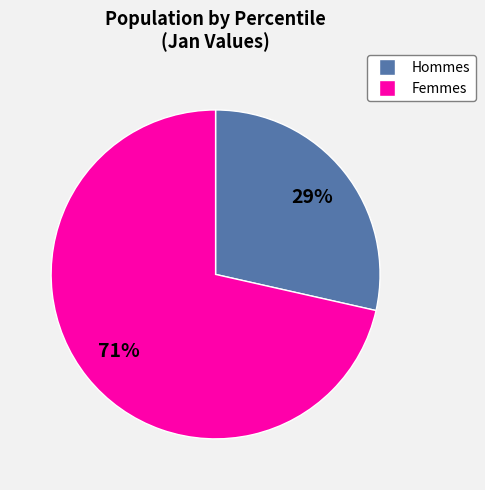

True or false: Hommes accounts for 23% of the total.

False